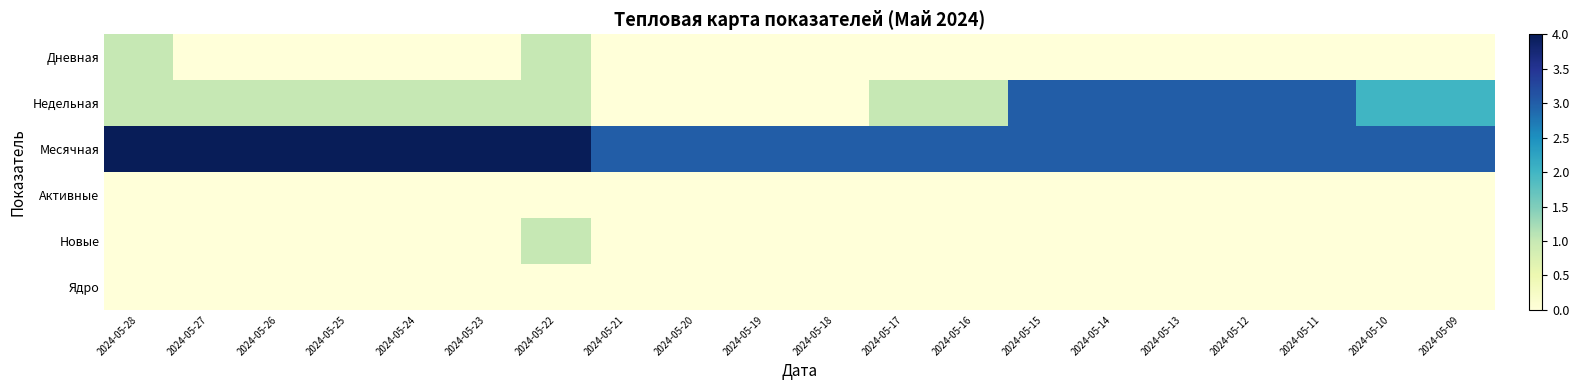

Reading left to right, list all the values displayed in this chart.

Дневная: 2024-05-28=1	2024-05-27=0	2024-05-26=0	2024-05-25=0	2024-05-24=0	2024-05-23=0	2024-05-22=1	2024-05-21=0	2024-05-20=0	2024-05-19=0	2024-05-18=0	2024-05-17=0	2024-05-16=0	2024-05-15=0	2024-05-14=0	2024-05-13=0	2024-05-12=0	2024-05-11=0	2024-05-10=0	2024-05-09=0
Недельная: 2024-05-28=1	2024-05-27=1	2024-05-26=1	2024-05-25=1	2024-05-24=1	2024-05-23=1	2024-05-22=1	2024-05-21=0	2024-05-20=0	2024-05-19=0	2024-05-18=0	2024-05-17=1	2024-05-16=1	2024-05-15=3	2024-05-14=3	2024-05-13=3	2024-05-12=3	2024-05-11=3	2024-05-10=2	2024-05-09=2
Месячная: 2024-05-28=4	2024-05-27=4	2024-05-26=4	2024-05-25=4	2024-05-24=4	2024-05-23=4	2024-05-22=4	2024-05-21=3	2024-05-20=3	2024-05-19=3	2024-05-18=3	2024-05-17=3	2024-05-16=3	2024-05-15=3	2024-05-14=3	2024-05-13=3	2024-05-12=3	2024-05-11=3	2024-05-10=3	2024-05-09=3
Активные: 2024-05-28=0	2024-05-27=0	2024-05-26=0	2024-05-25=0	2024-05-24=0	2024-05-23=0	2024-05-22=0	2024-05-21=0	2024-05-20=0	2024-05-19=0	2024-05-18=0	2024-05-17=0	2024-05-16=0	2024-05-15=0	2024-05-14=0	2024-05-13=0	2024-05-12=0	2024-05-11=0	2024-05-10=0	2024-05-09=0
Новые: 2024-05-28=0	2024-05-27=0	2024-05-26=0	2024-05-25=0	2024-05-24=0	2024-05-23=0	2024-05-22=1	2024-05-21=0	2024-05-20=0	2024-05-19=0	2024-05-18=0	2024-05-17=0	2024-05-16=0	2024-05-15=0	2024-05-14=0	2024-05-13=0	2024-05-12=0	2024-05-11=0	2024-05-10=0	2024-05-09=0
Ядро: 2024-05-28=0	2024-05-27=0	2024-05-26=0	2024-05-25=0	2024-05-24=0	2024-05-23=0	2024-05-22=0	2024-05-21=0	2024-05-20=0	2024-05-19=0	2024-05-18=0	2024-05-17=0	2024-05-16=0	2024-05-15=0	2024-05-14=0	2024-05-13=0	2024-05-12=0	2024-05-11=0	2024-05-10=0	2024-05-09=0